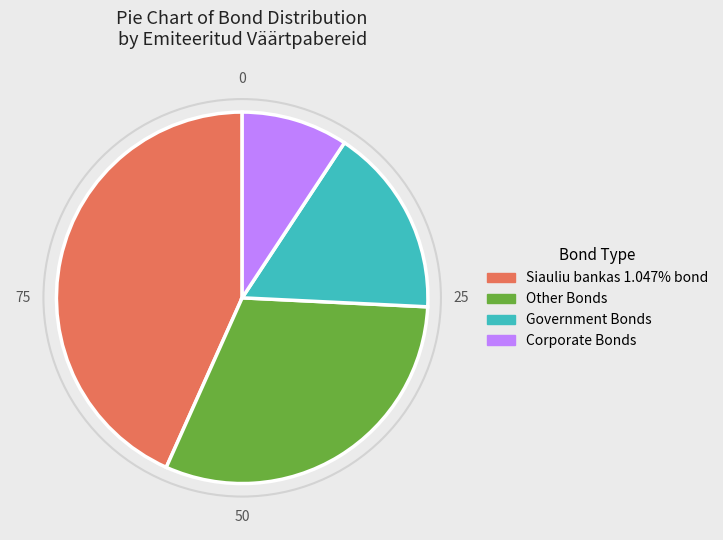

Approximately how many times larger is the value at Siauliu bankas 1.047% bond compared to Corporate Bonds?

4.7